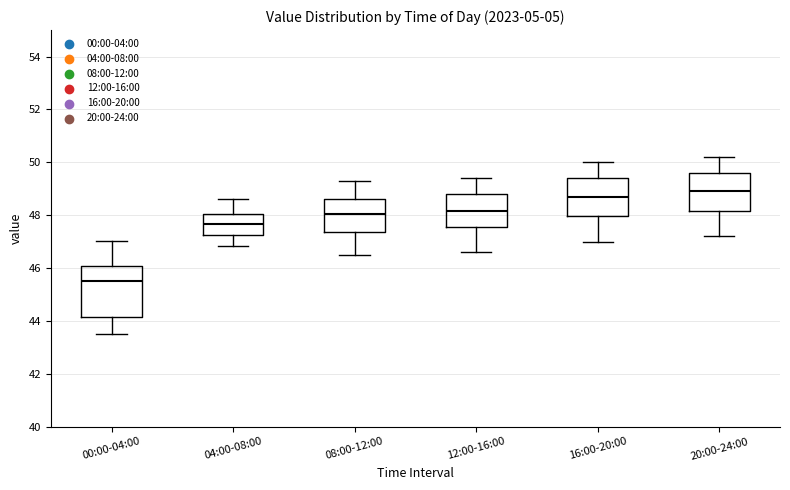

Reading left to right, transcribe this box plot: for each box, give where its median line is, the range the box spans, and where its two whiskers end, as read against the y-axis. The values are not printed on the chart, so give them approximately, as read against the axis.

00:00-04:00: median 45.6, box 44.2 to 46.0, whiskers 43.6 to 47.0
04:00-08:00: median 47.6, box 47.2 to 48.0, whiskers 46.8 to 48.6
08:00-12:00: median 48.0, box 47.4 to 48.6, whiskers 46.6 to 49.4
12:00-16:00: median 48.2, box 47.6 to 48.8, whiskers 46.6 to 49.4
16:00-20:00: median 48.8, box 48.0 to 49.4, whiskers 47.0 to 50.0
20:00-24:00: median 49.0, box 48.2 to 49.6, whiskers 47.2 to 50.2